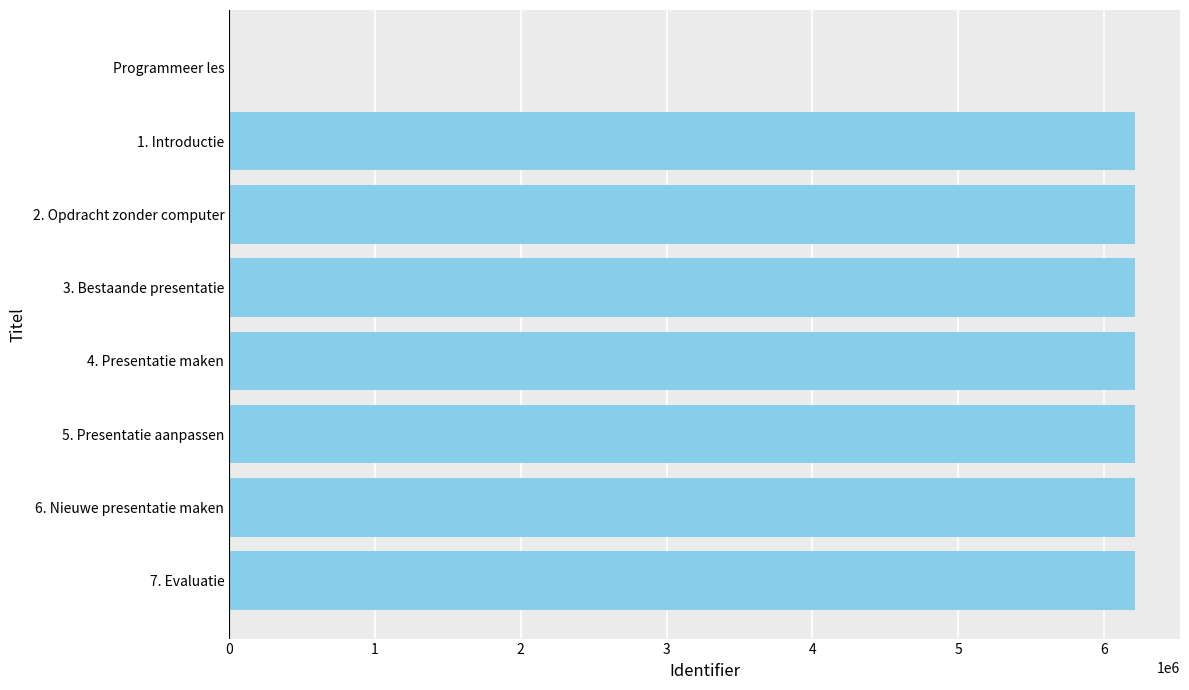

Which has a higher value, Programmeer les or 6. Nieuwe presentatie maken?

6. Nieuwe presentatie maken